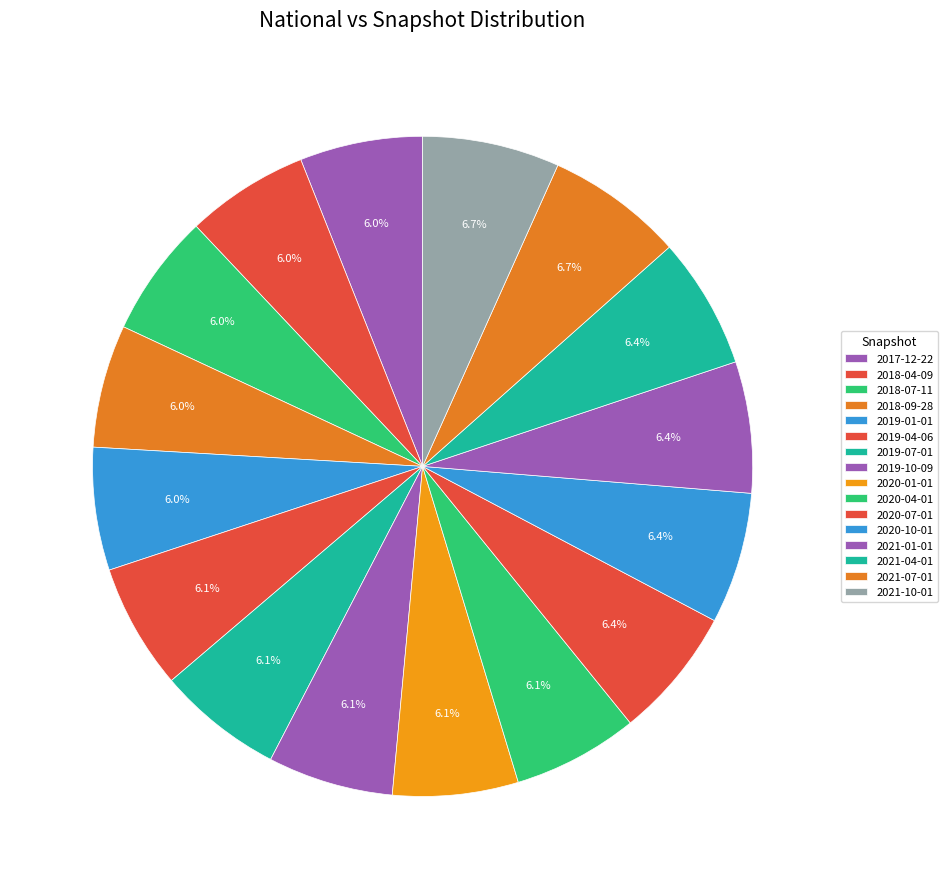

Count the number of slices in the pie.

16